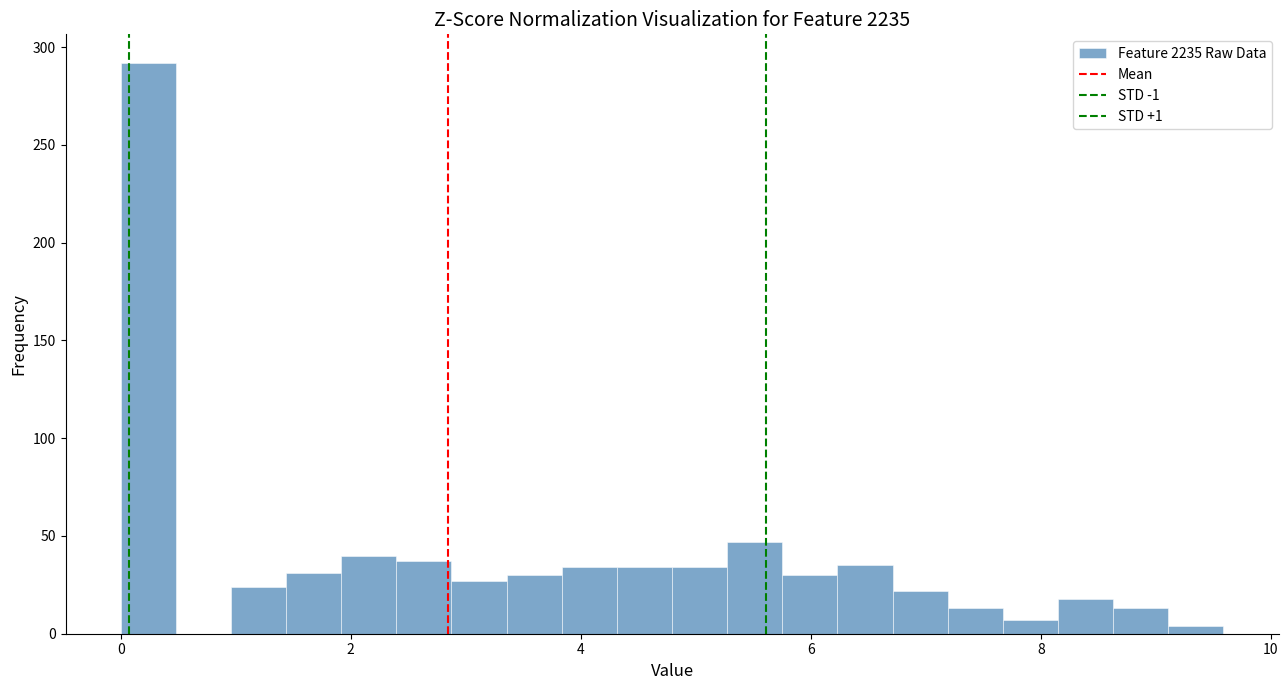

Around what value on the x-axis is the tallest bar? Give the approximate position of its centre, as read against the axis.

0.2